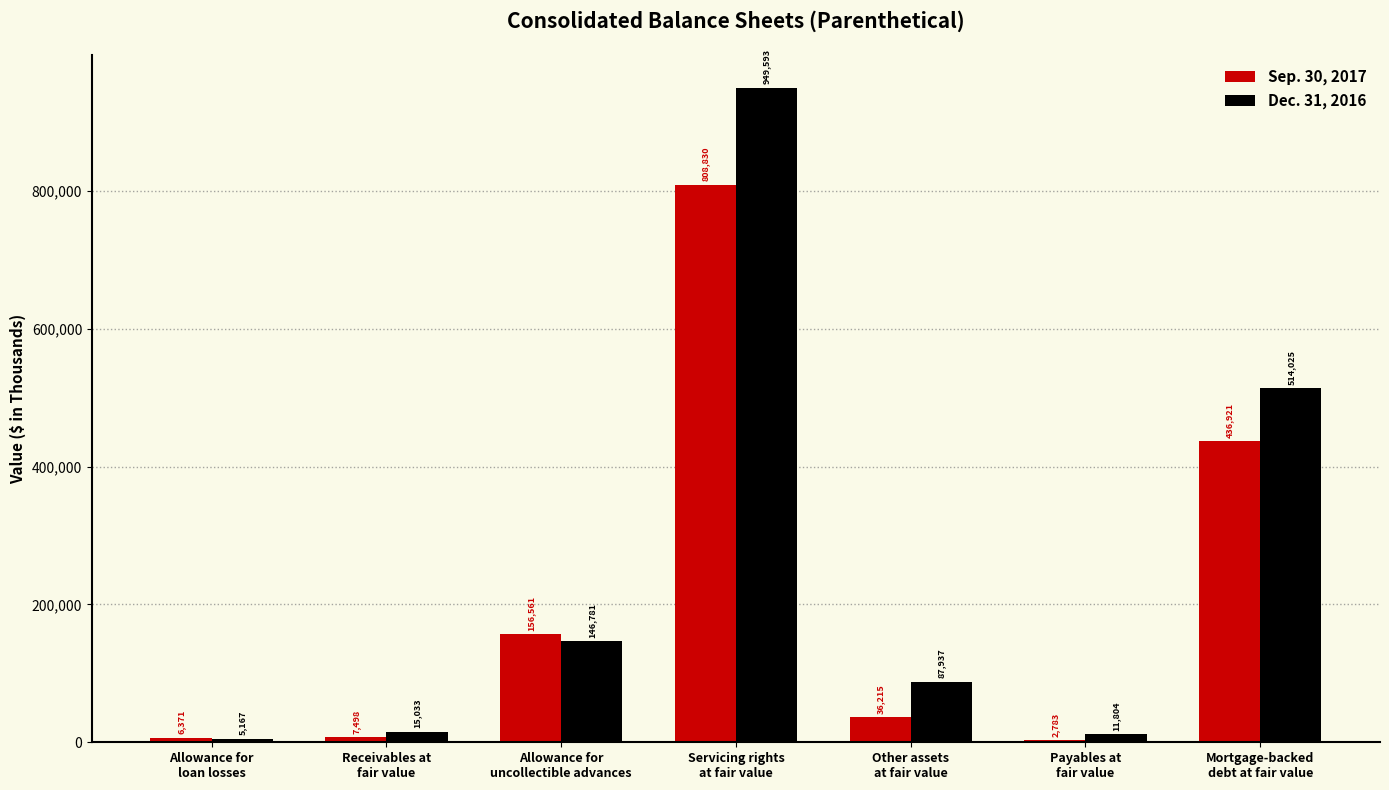

Is it true that Sep. 30, 2017 equals 156561 at Allowance for
uncollectible advances?

True